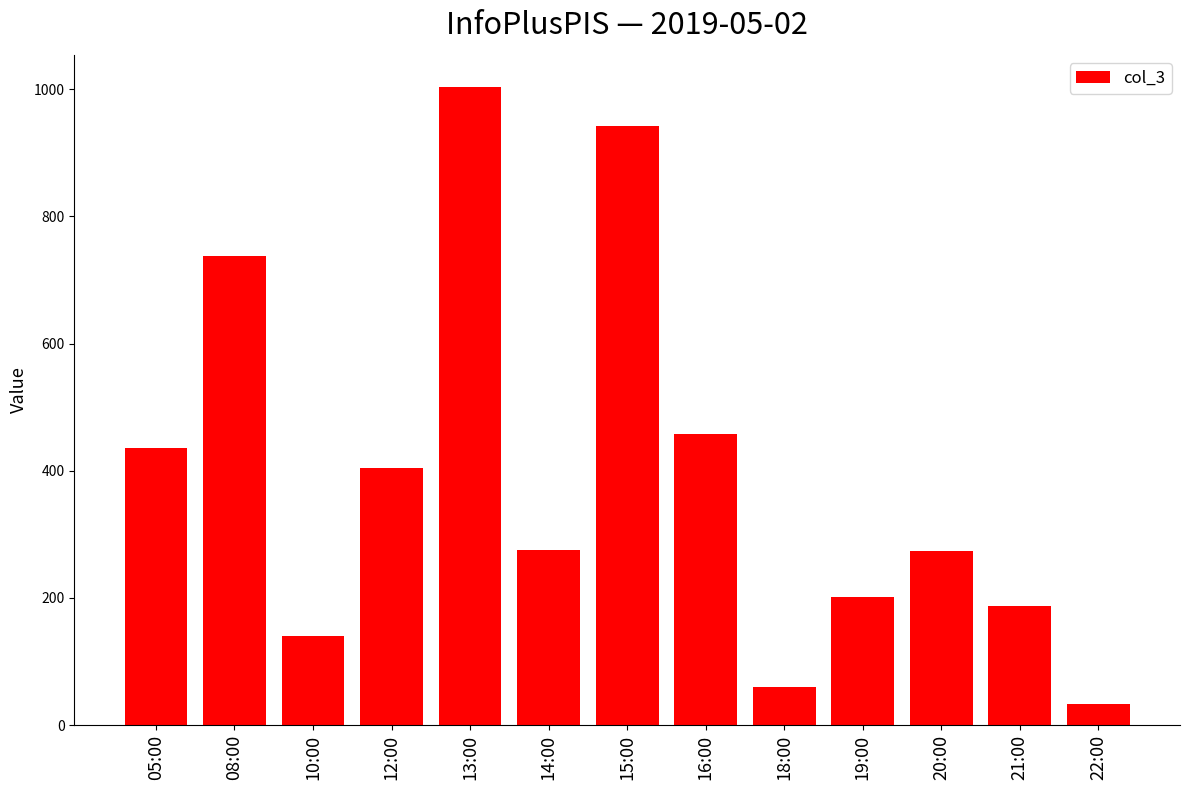

What is the greatest value displayed?

1004